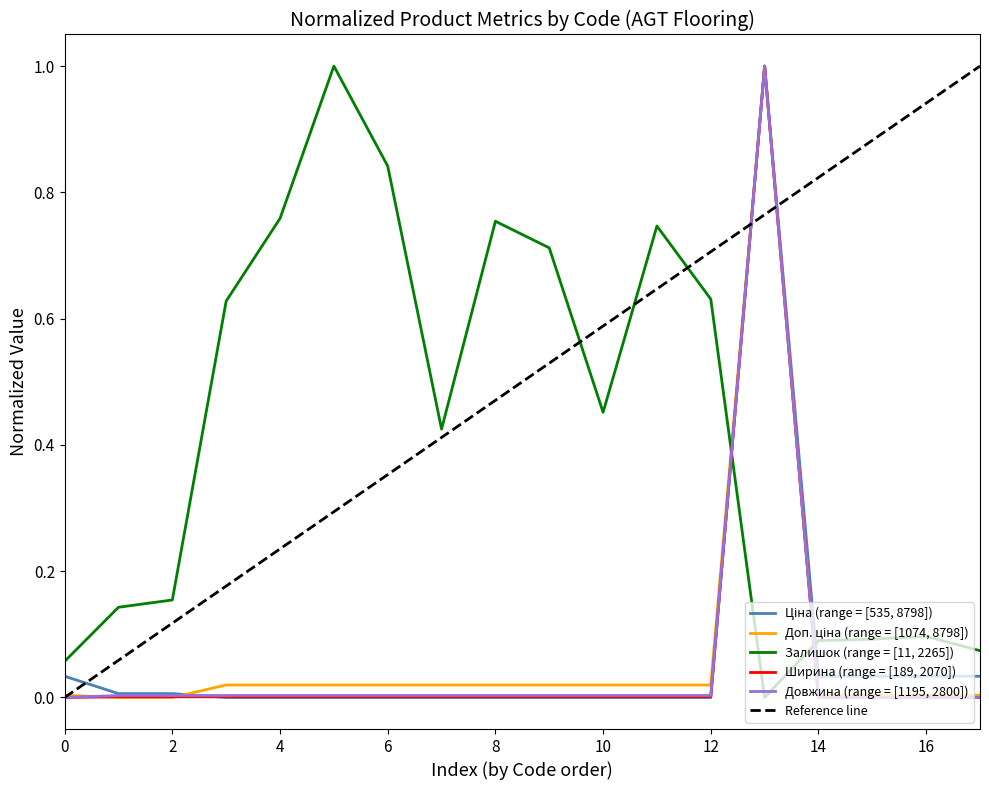

What is the maximum value for Ціна?

1.0